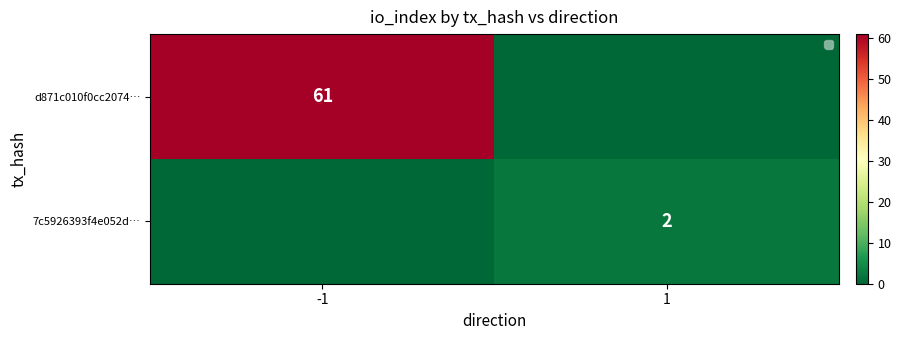

List the series in order of their peak value, highest first.

d871c010f0cc2074…, 7c5926393f4e052d…